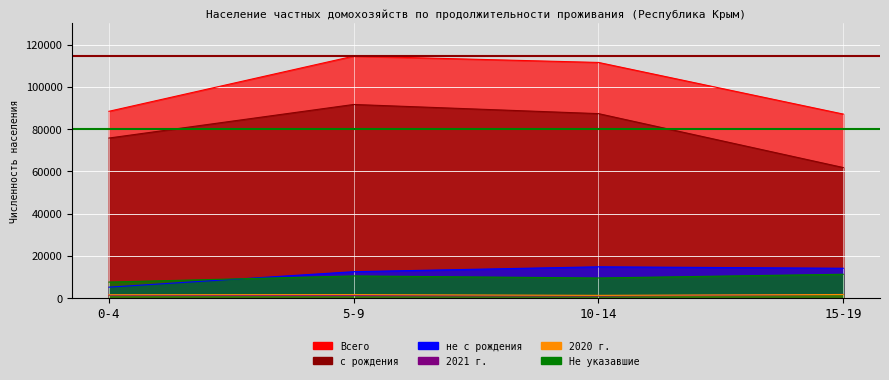

Which category has the lowest value in the Макс. (5-9 лет) series?

0-4